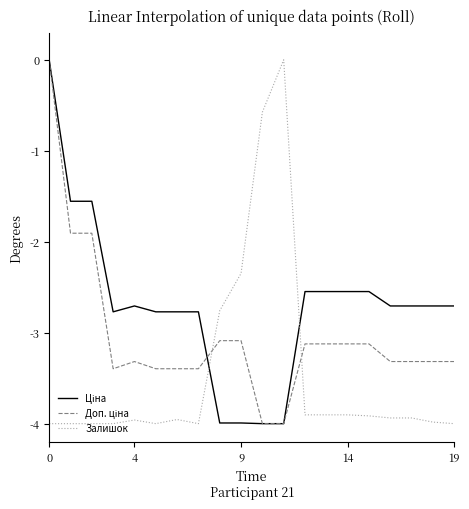

Does the chart display data point markers on the line(s)?

No